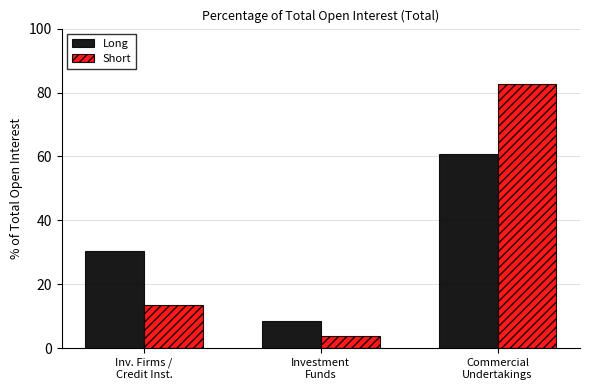

True or false: Long has a value of 4.3 at Investment
Funds.

False